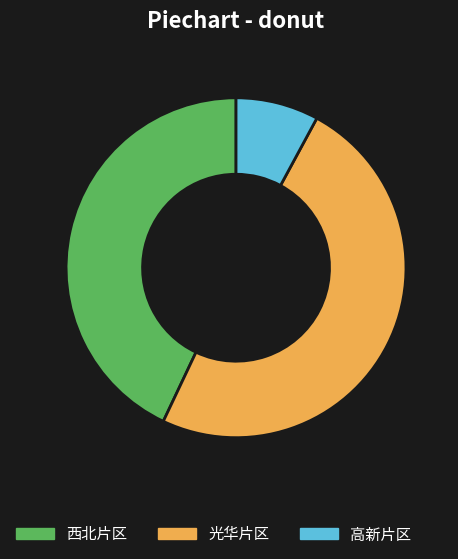

Which slice is the smallest?

高新片区